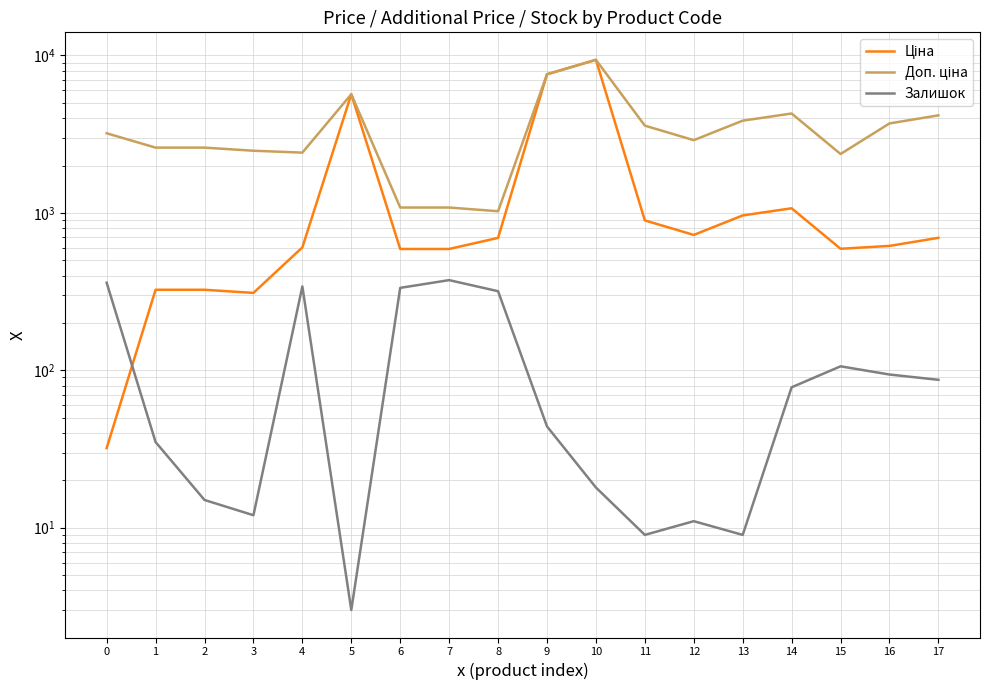

How many data points does each series have?

18